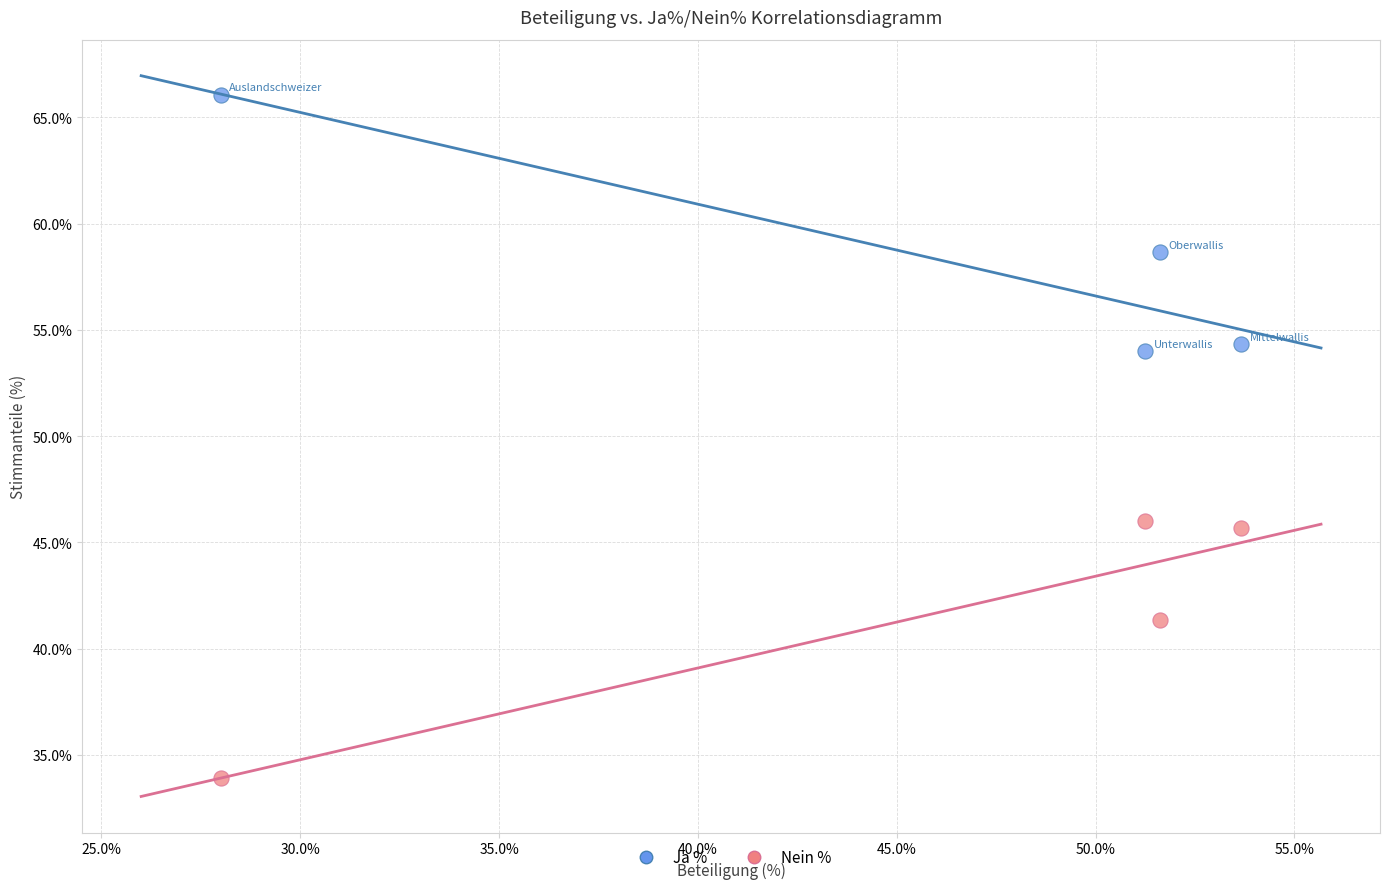

Across all data points, what is the average X value?

46.1